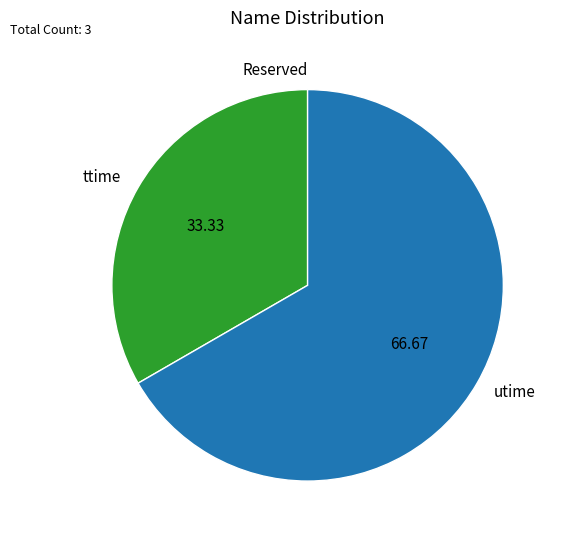

Approximately how many times larger is the value at ttime compared to utime?

0.5